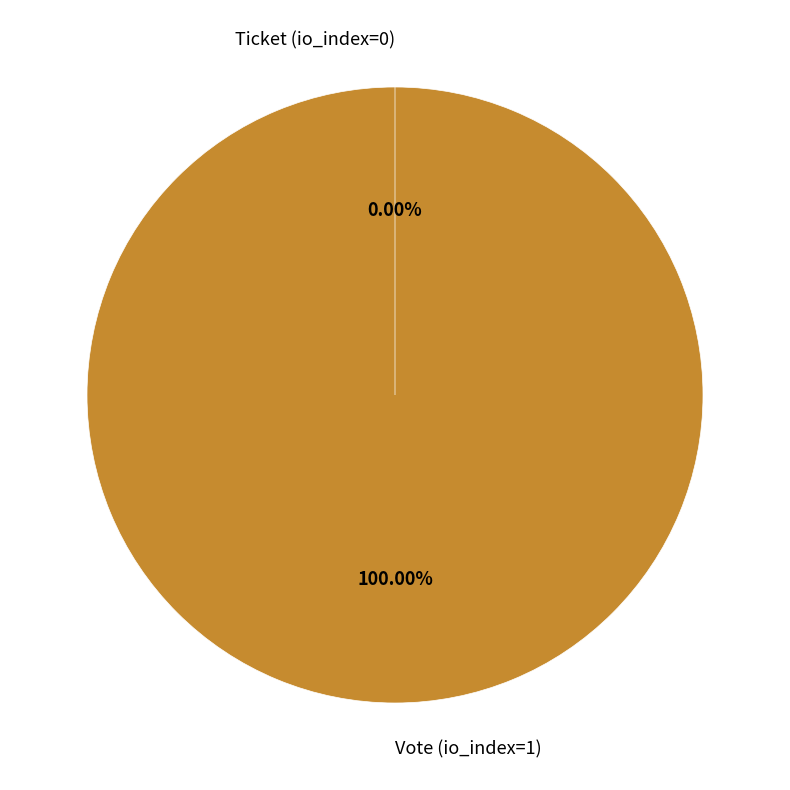

Which slice is the smallest?

Ticket (io_index=0)